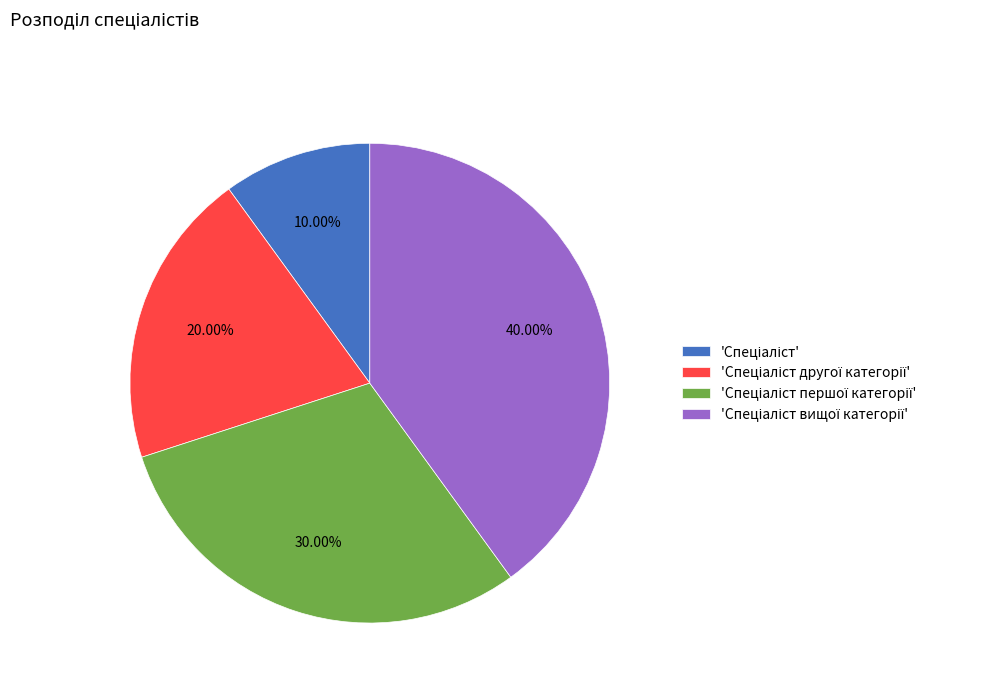

Is there a majority slice in this chart?

No